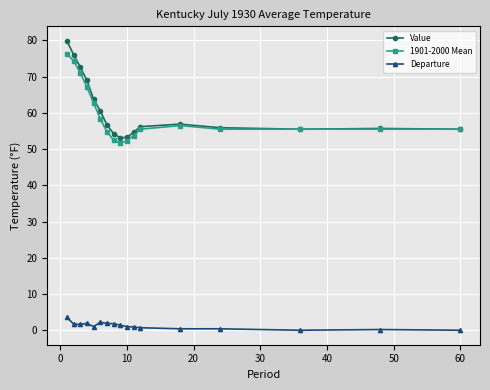

True or false: Value and Departure cross at least once.

False